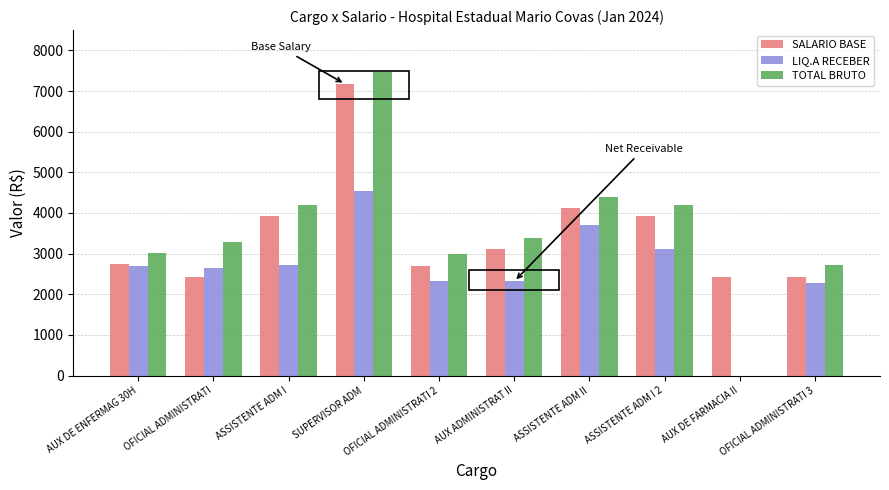

What is the sum of all TOTAL BRUTO values?

35695.8